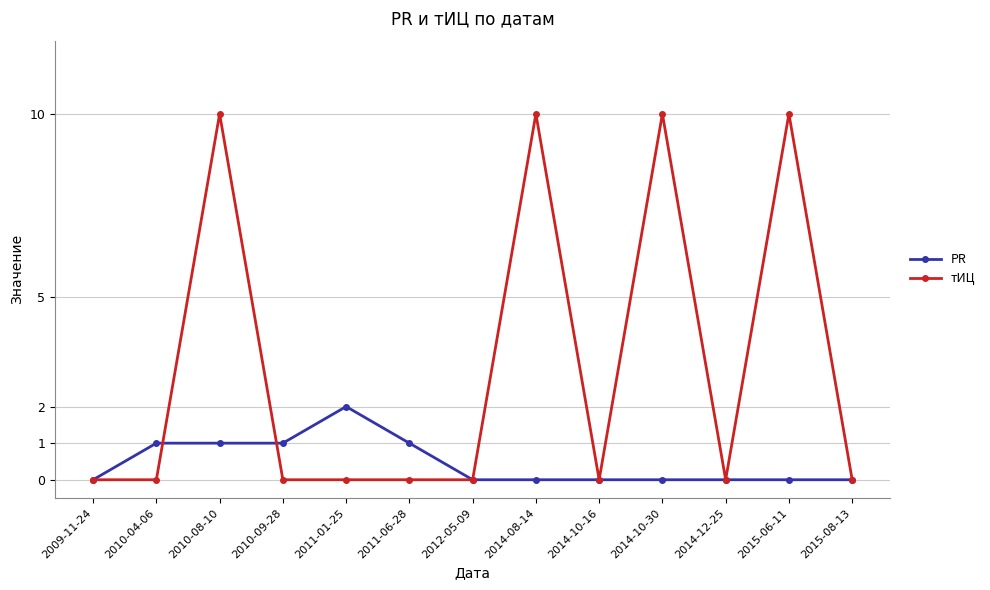

Does the chart have visible grid lines?

Yes